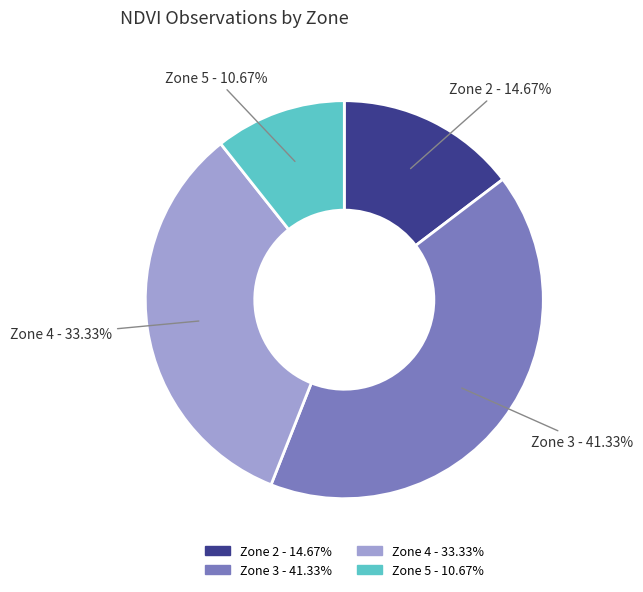

Is there a majority slice in this chart?

No